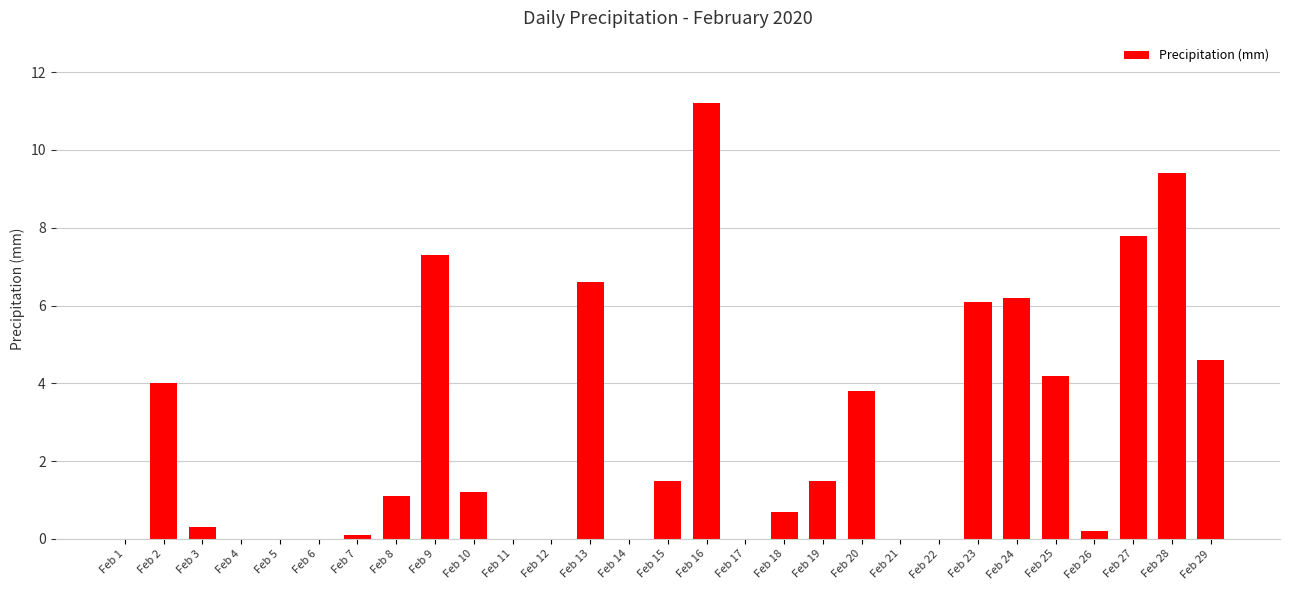

Are the bars horizontal?

No